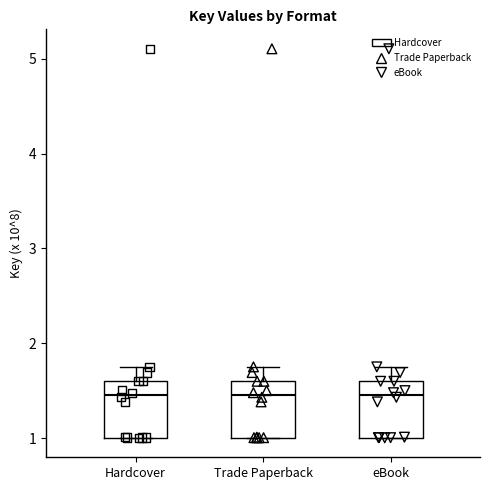

Reading left to right, transcribe this box plot: for each box, give where its median line is, the range the box spans, and where its two whiskers end, as read against the y-axis. The values are not printed on the chart, so give them approximately, as read against the axis.

Hardcover: median 1.5, box 1.0 to 1.6, whiskers 1.0 to 1.8
Trade Paperback: median 1.5, box 1.0 to 1.6, whiskers 1.0 to 1.8
eBook: median 1.5, box 1.0 to 1.6, whiskers 1.0 to 1.8